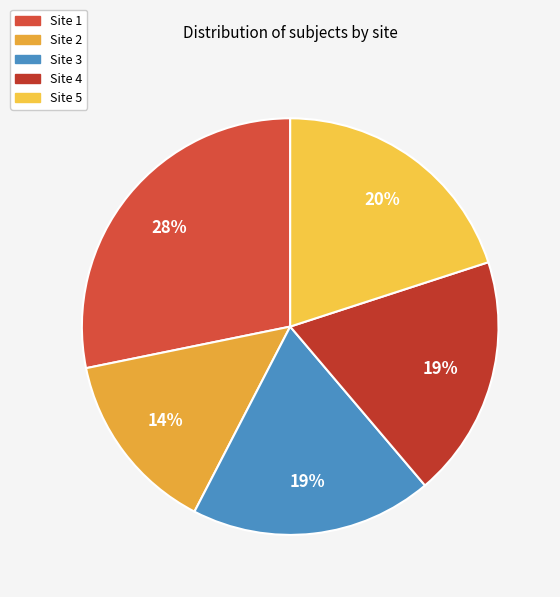

To the nearest percent, what is the difference between the Site 1 and Site 3 slice percentages?

9%